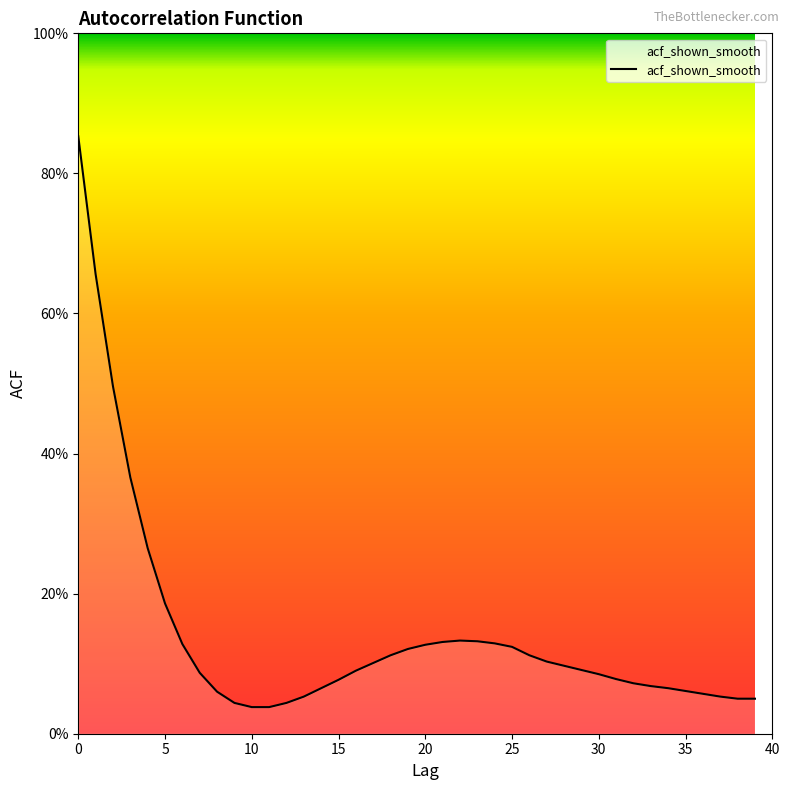

Is this an area chart (filled region under the line)?

Yes